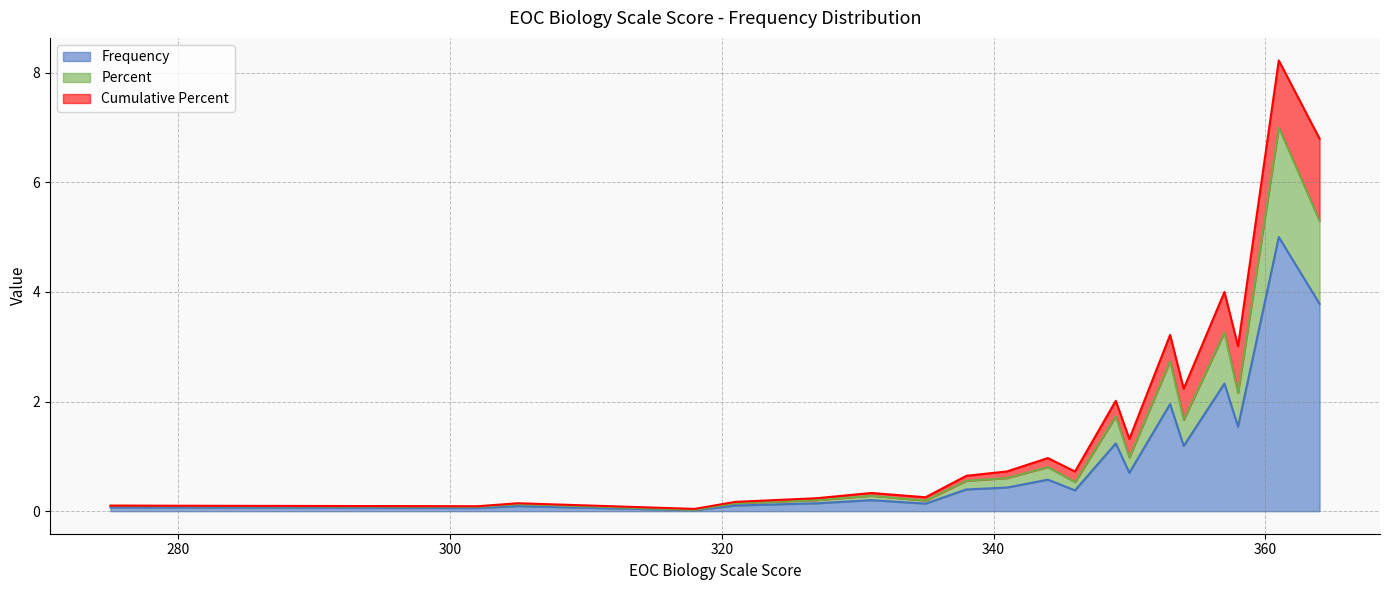

Which series has the largest total across all categories?

Frequency